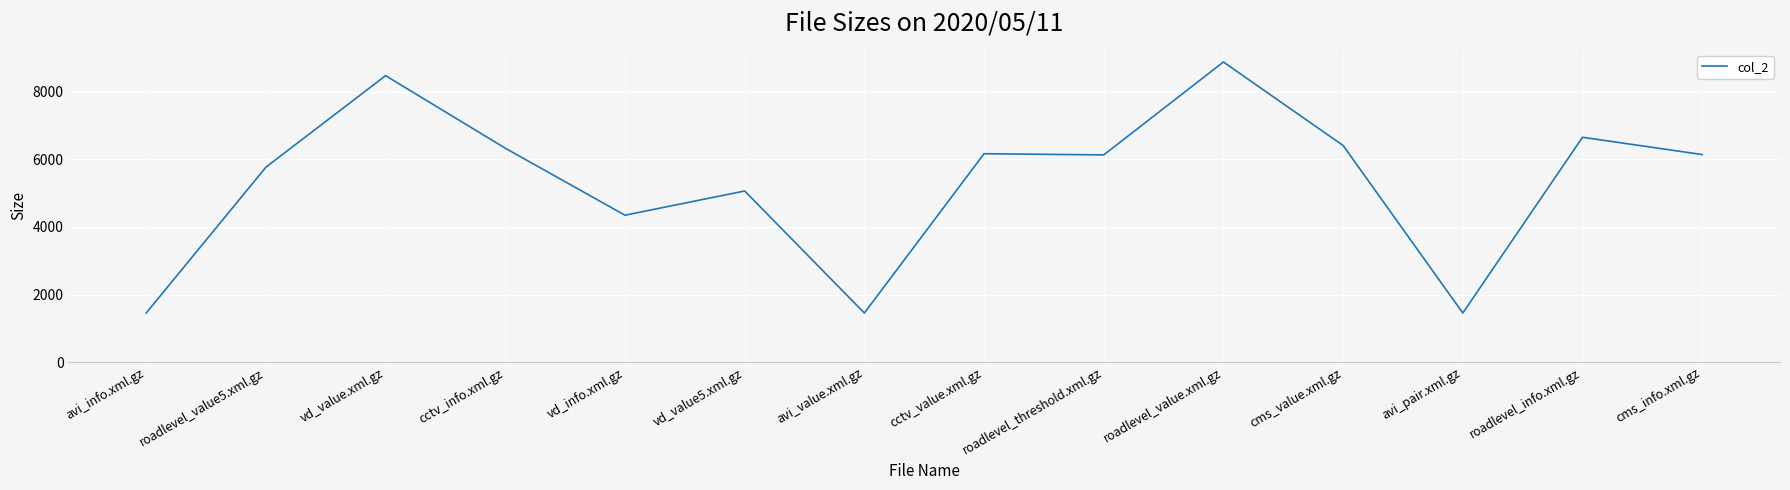

What is the smallest value displayed?

1454